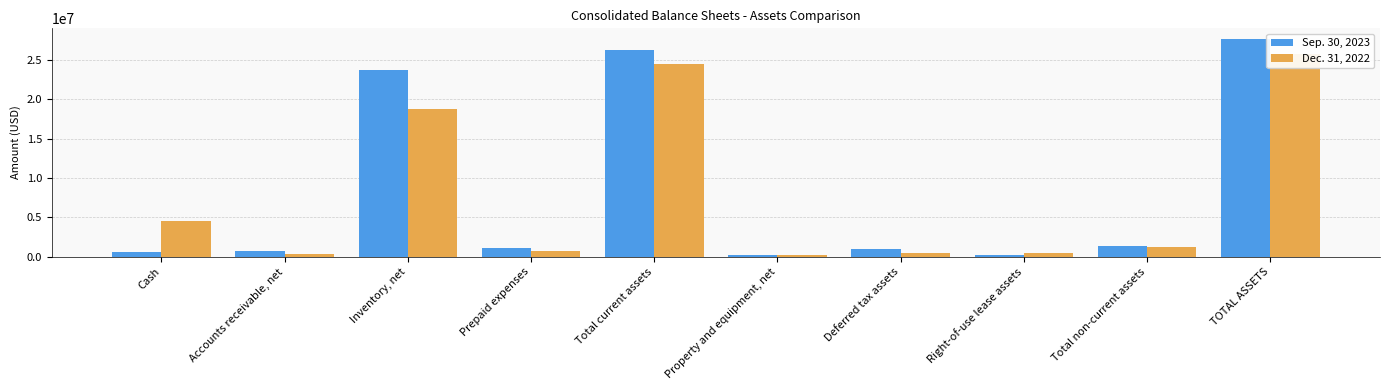

Between Accounts receivable, net and Total non-current assets, which series saw the biggest shift?

Dec. 31, 2022